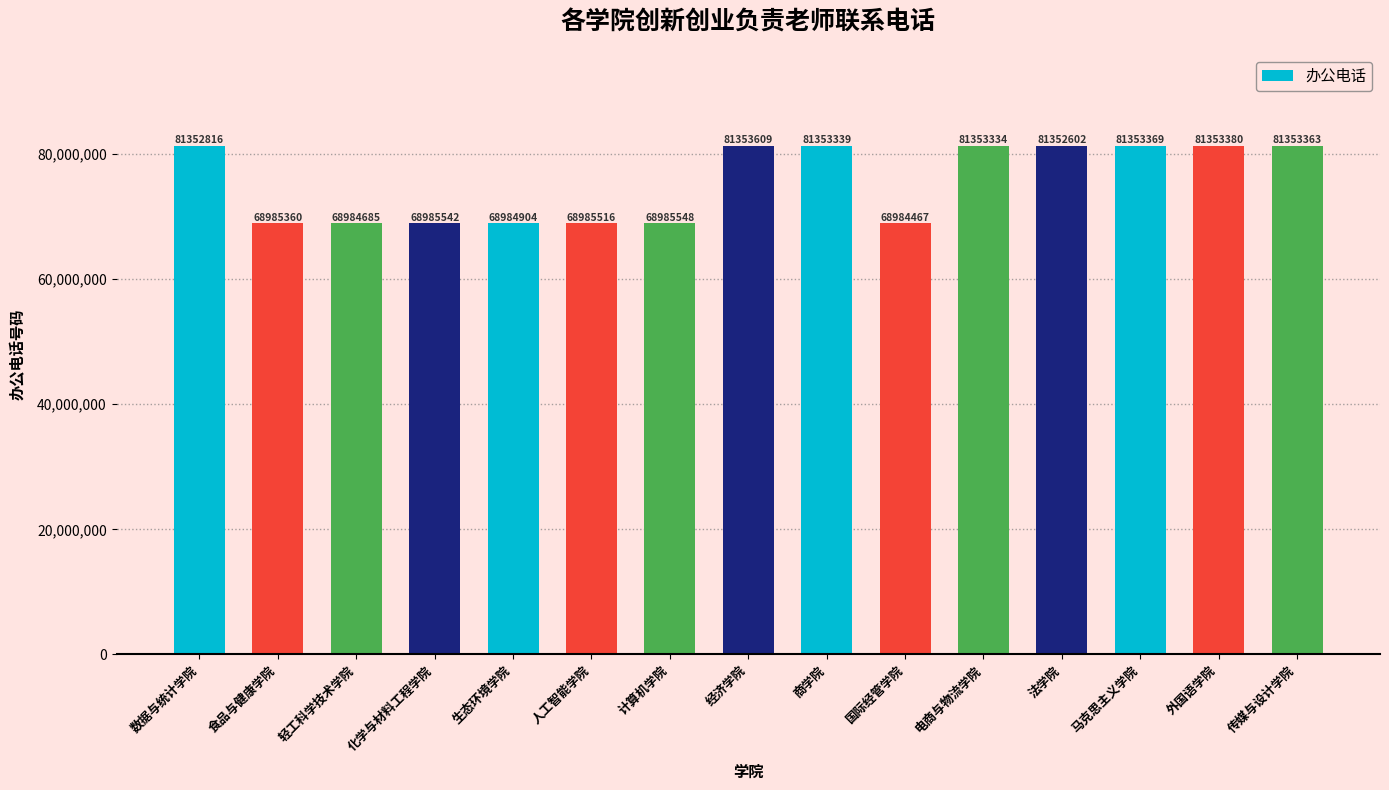

Does the chart contain stacked bars?

No